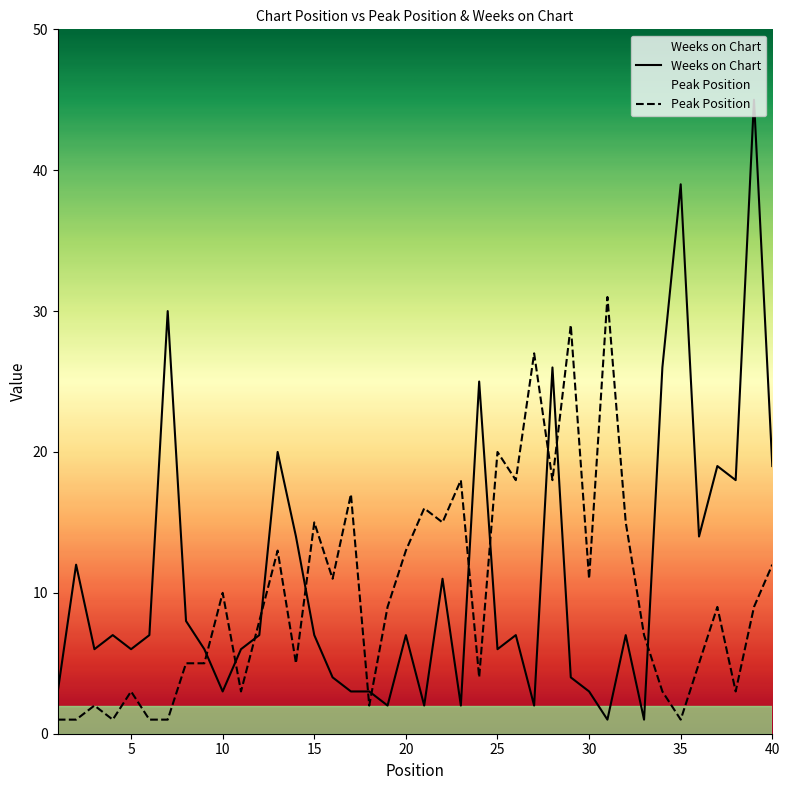

Where is the first local minimum for Peak Position?

4